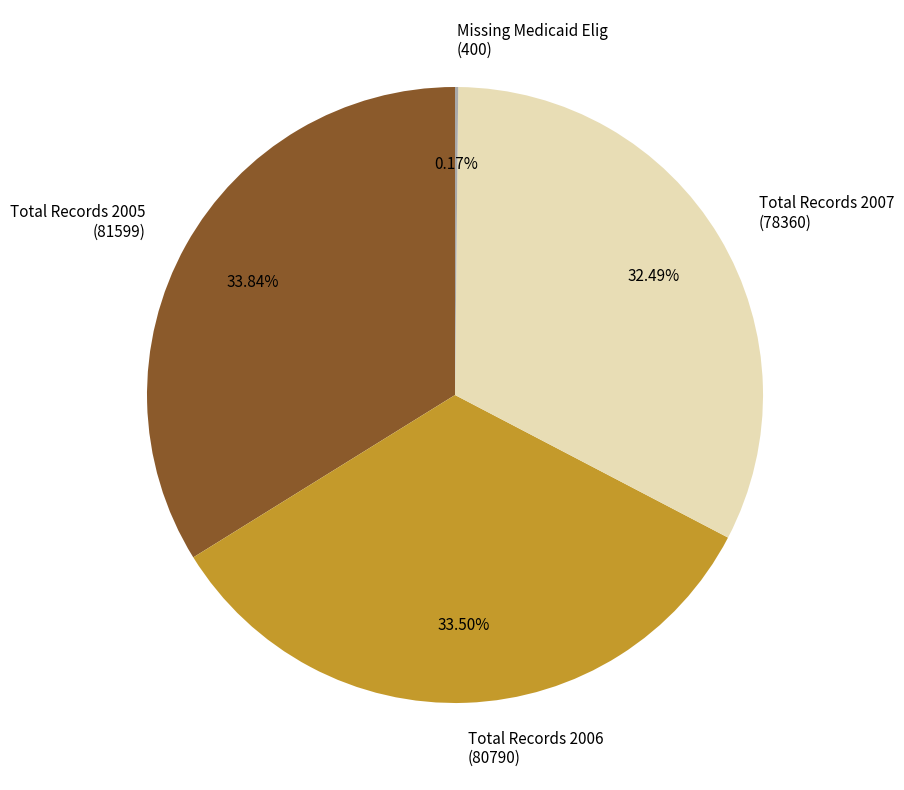

Does any single category account for the majority?

No